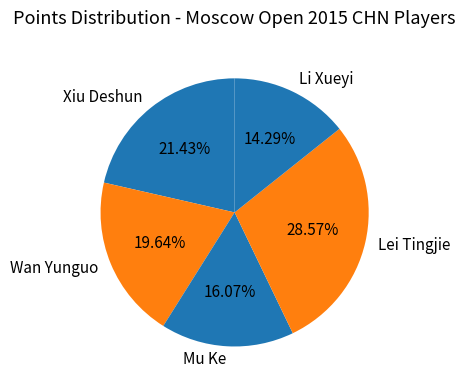

To the nearest percent, what is the difference between the largest and smallest slice percentages?

14%